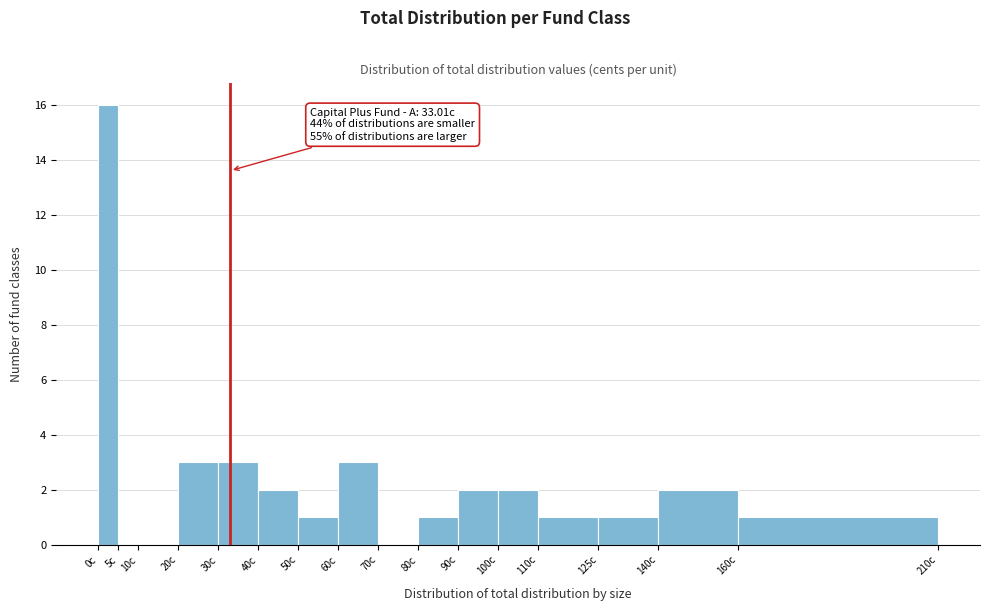

Which range on the x-axis has the tallest bar?

0 to 5